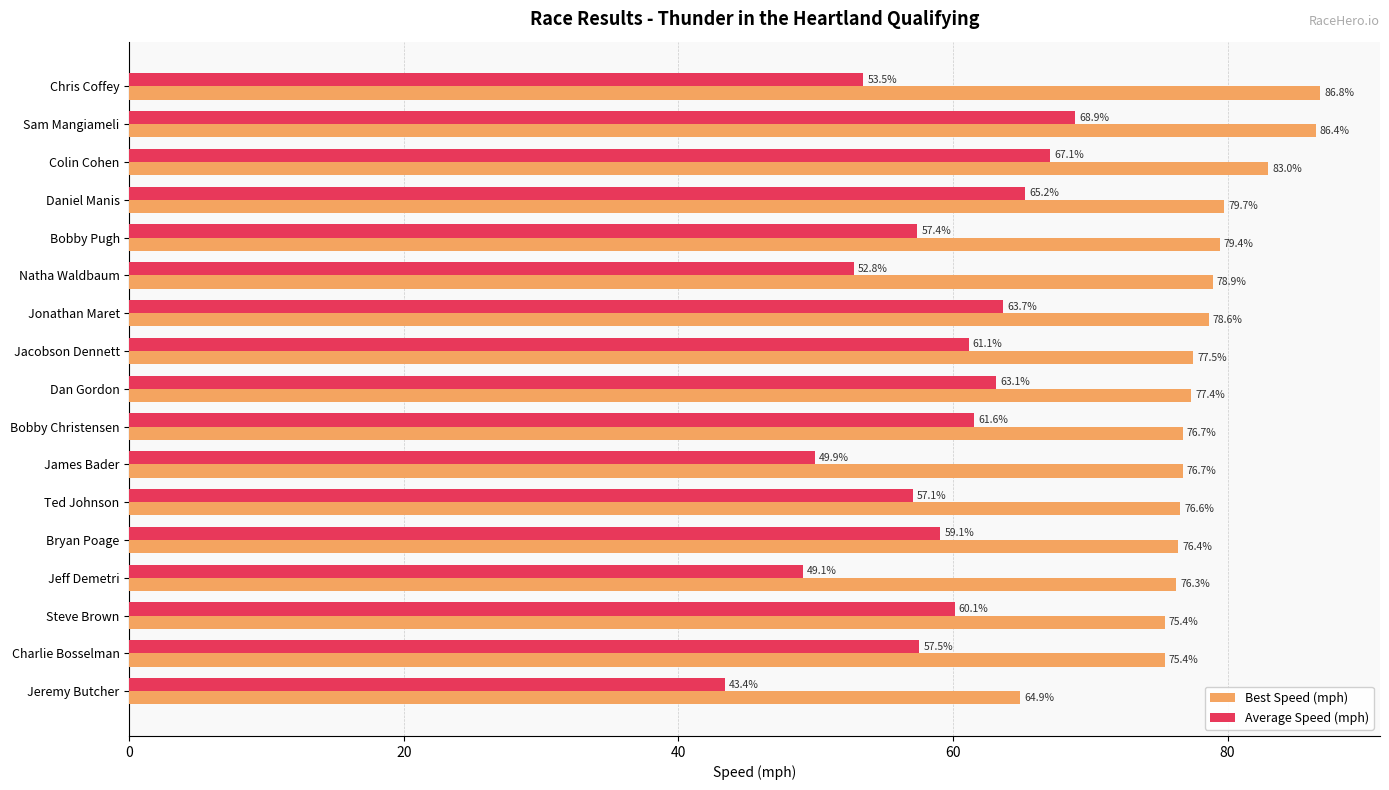

What is the difference between the maximum and minimum values in the Average Speed (mph) series?

25.5